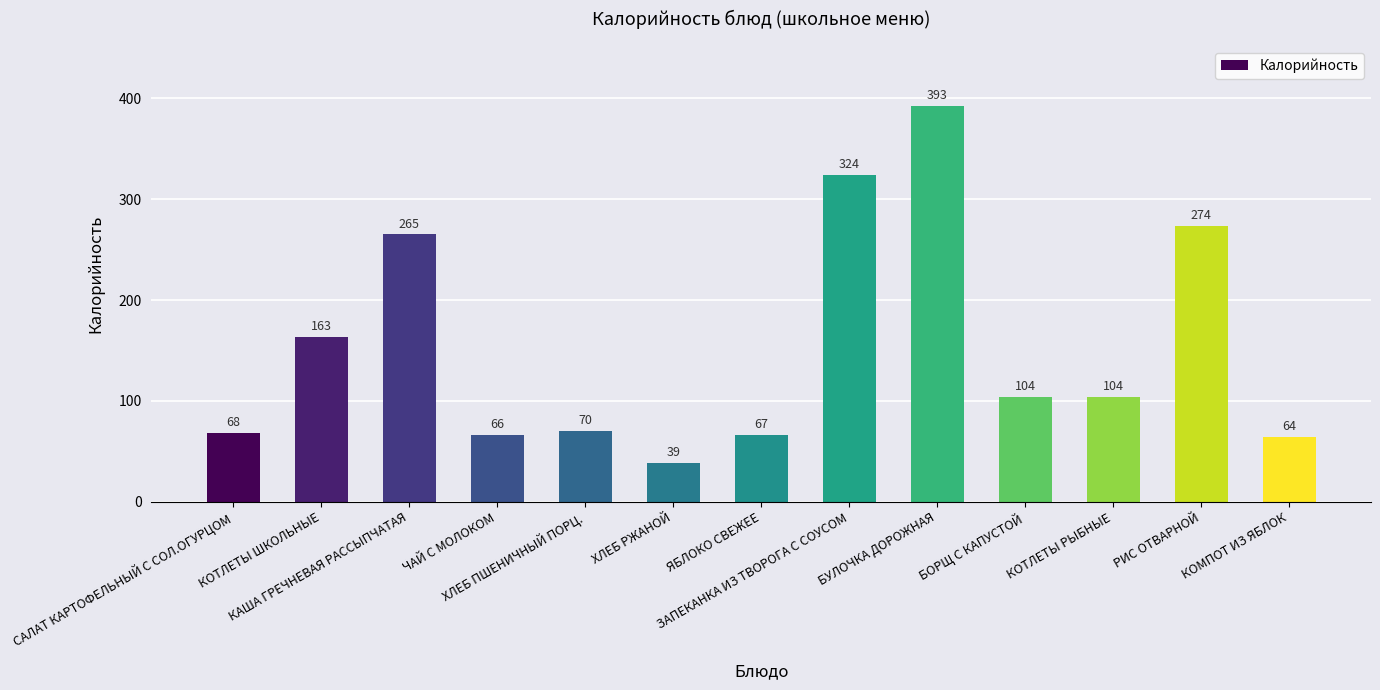

What is the sum of all values?

2001.0